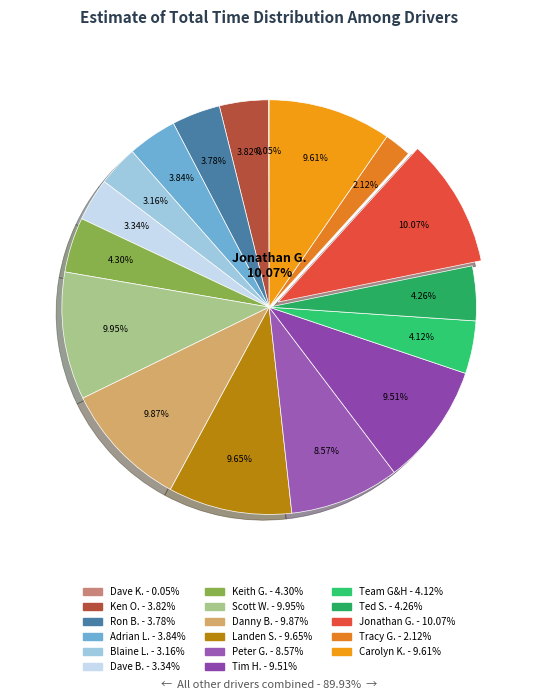

The Tim Haskin slice represents 10% of the pie. True or false?

True